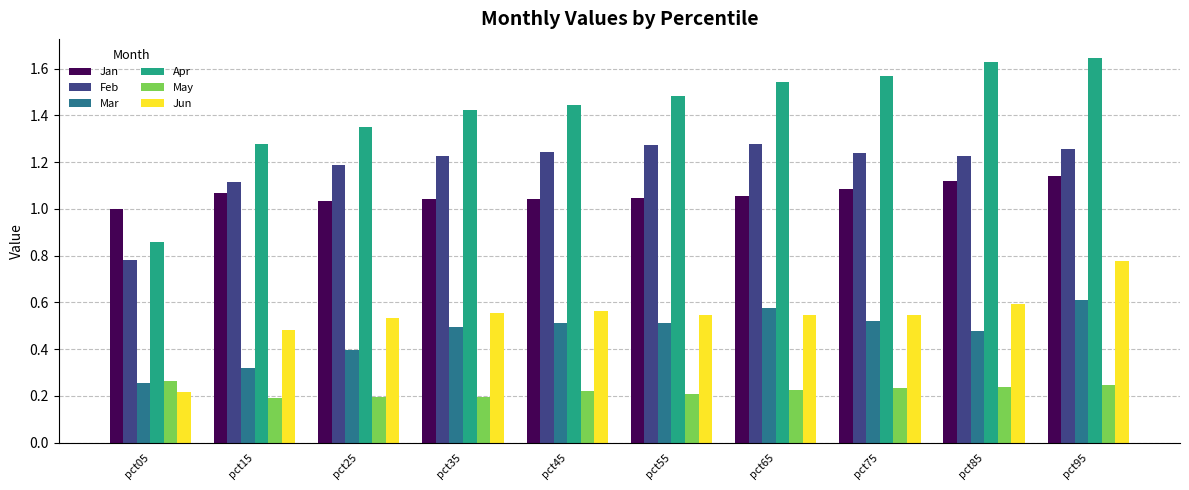

Which series has the largest range (max minus min)?

Apr